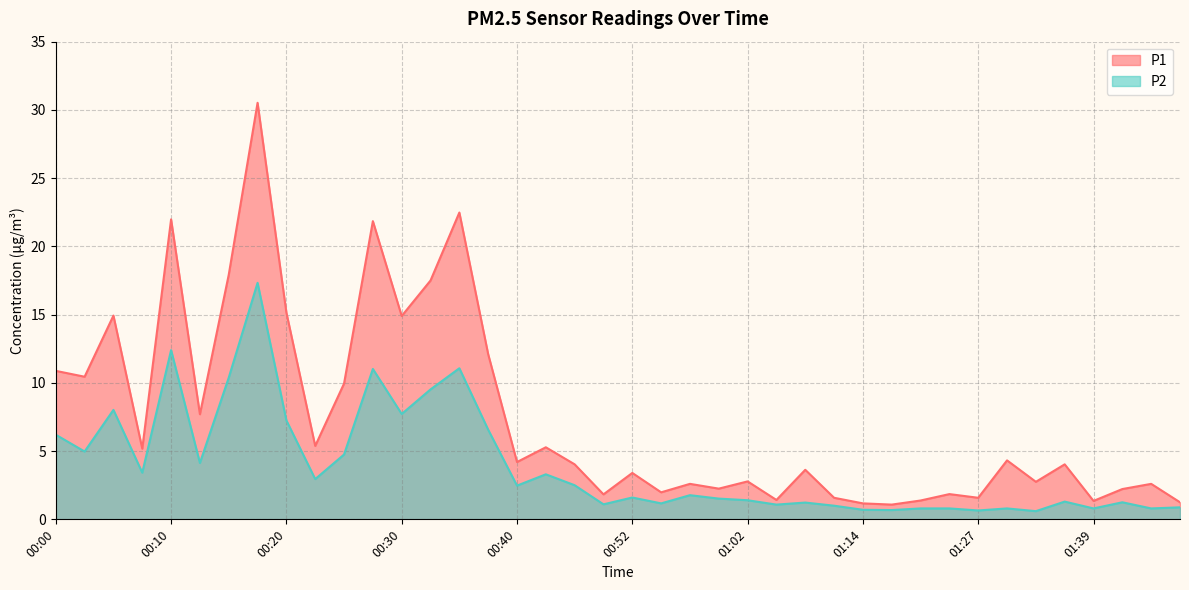

At how many categories does at least one series exceed 13?

9